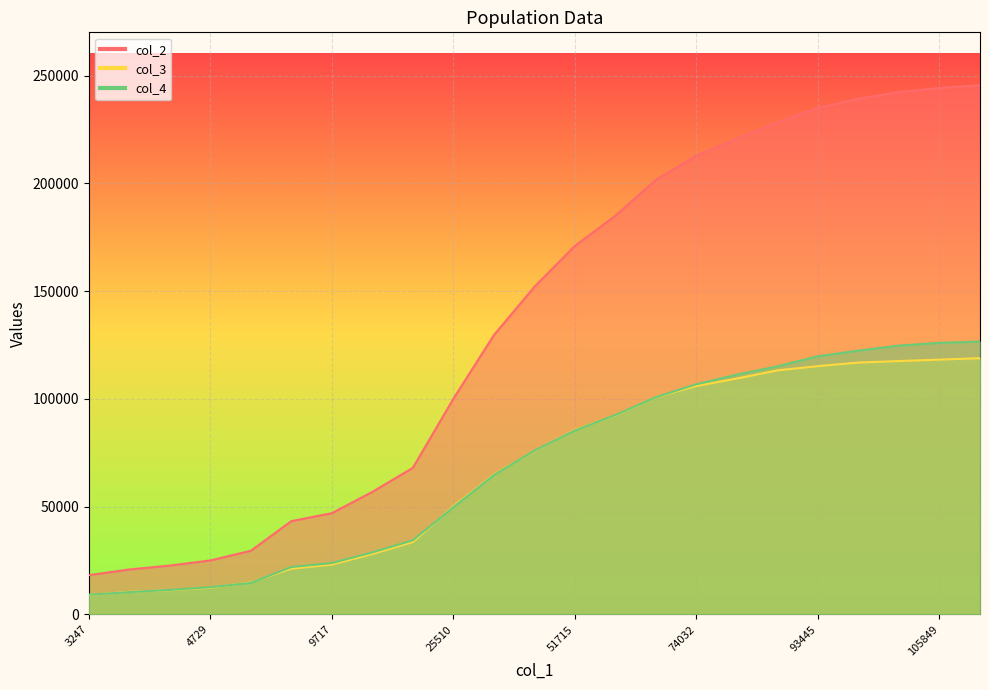

What is the minimum value shown in the chart?

9082